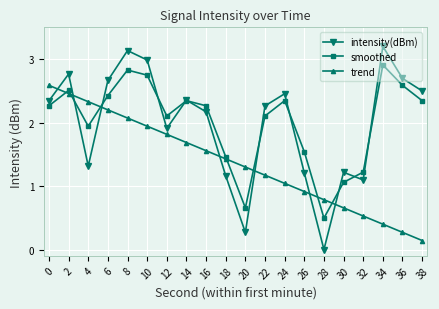

Is it true that trend equals 1.4 at 26?

False